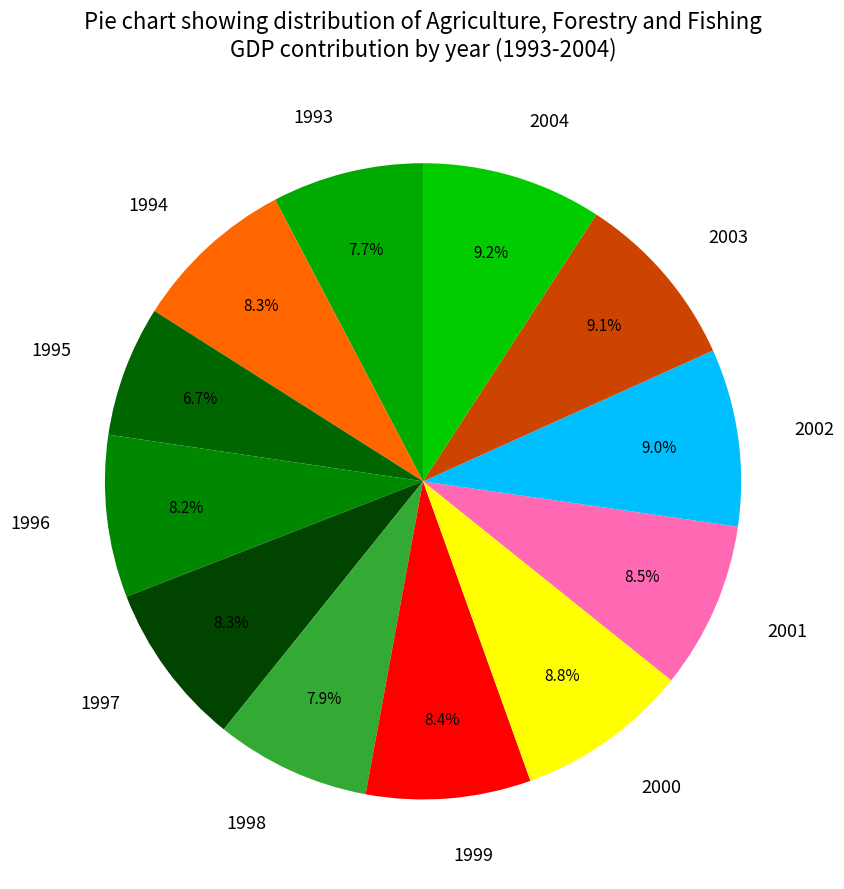

Which slice is the smallest?

1995